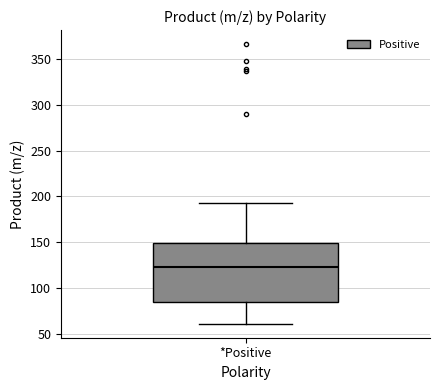

Read this box plot against the y-axis: the position of the median line, the range covered by the box, and the ends of both whiskers. The values are not printed on the chart, so give them approximately, as read against the axis.

median 125, box 85 to 150, whiskers 60 to 195